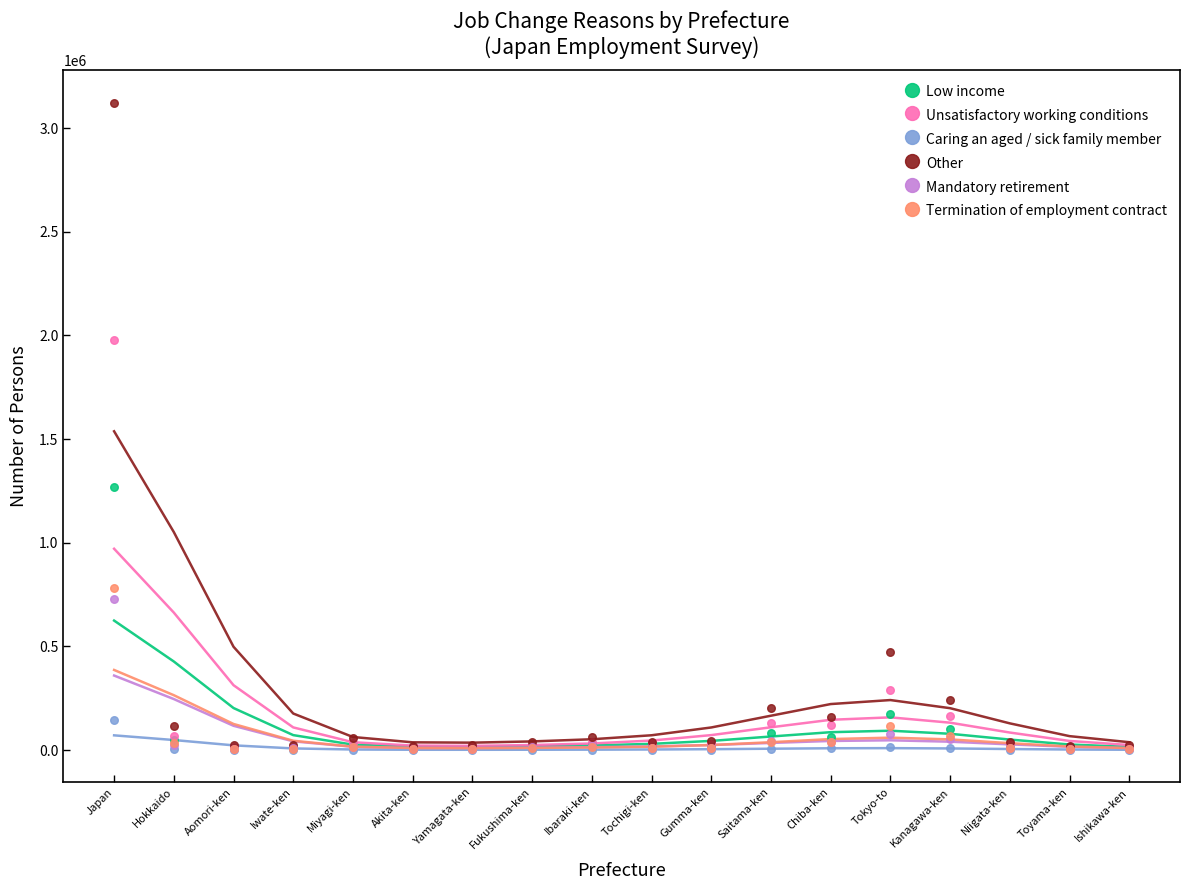

Which series reaches the minimum Y coordinate?

Caring an aged / sick family member